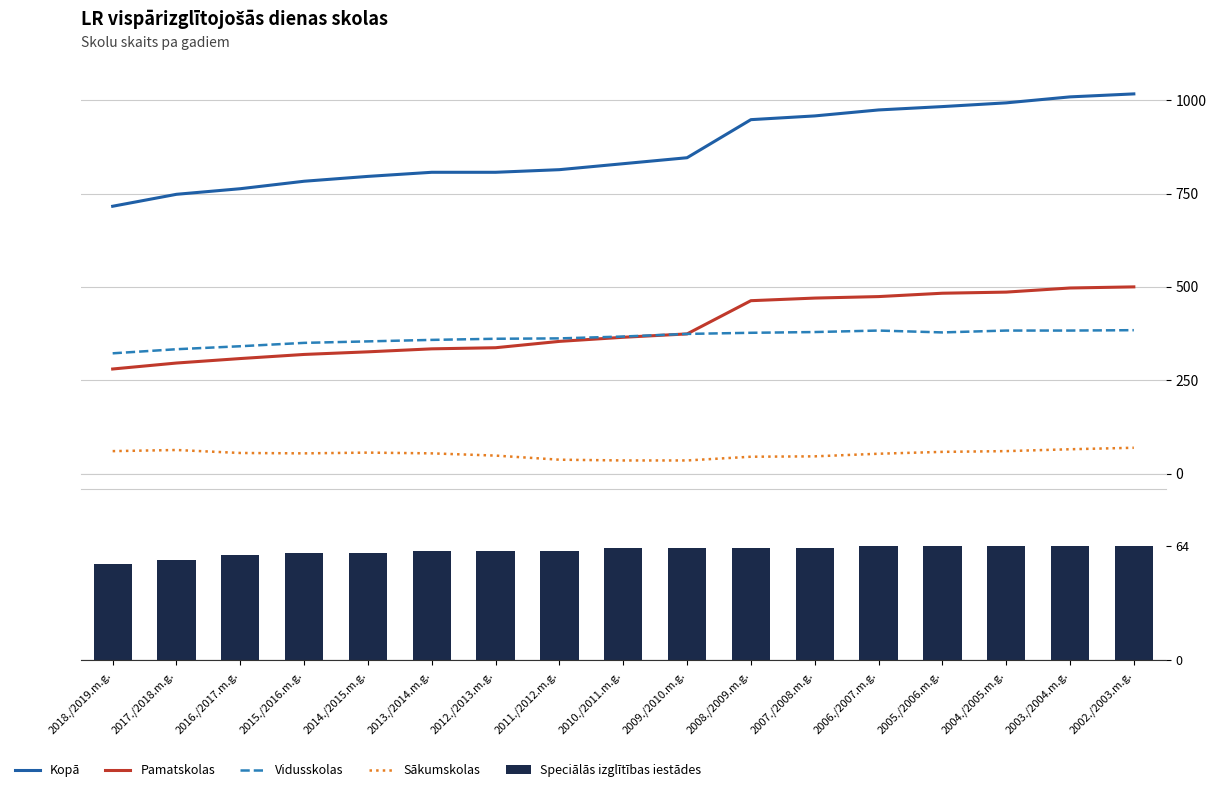

At which category is the sum across all series the highest?

2002./2003.m.g.